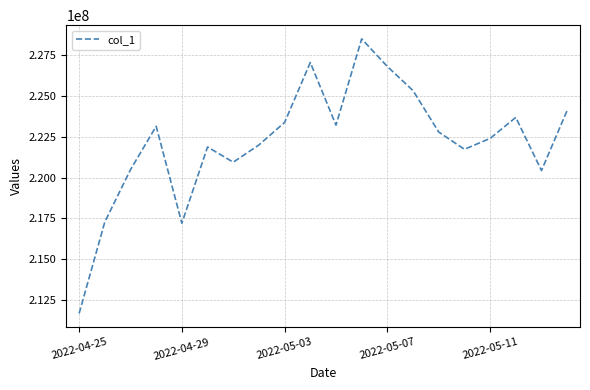

What is the greatest value displayed?

228510725.4